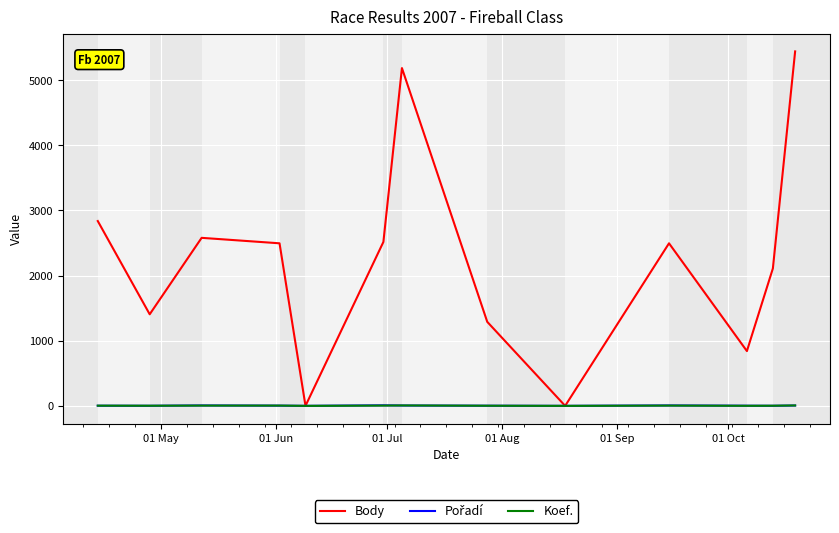

What is the highest value of the Body series?

5443